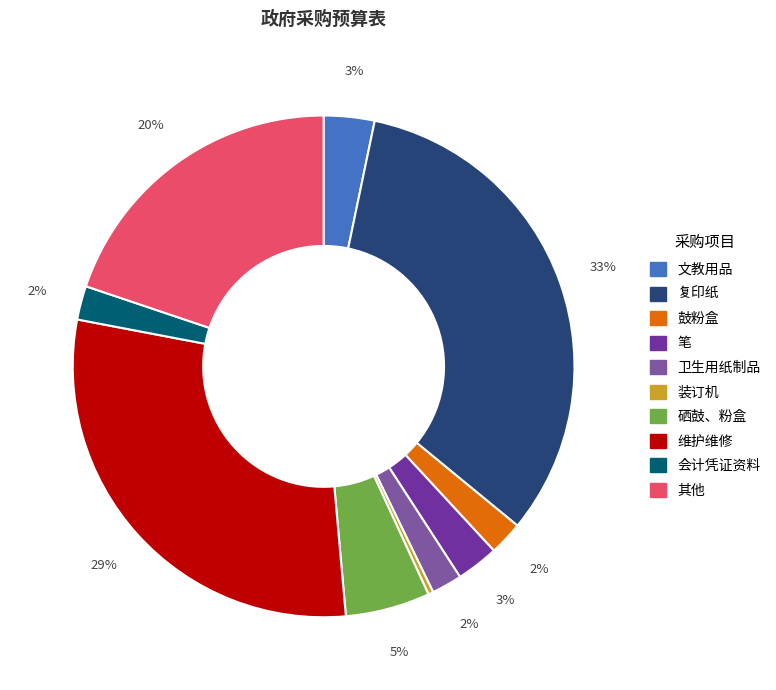

What percentage is the 鼓粉盒 slice, to the nearest percent?

2%